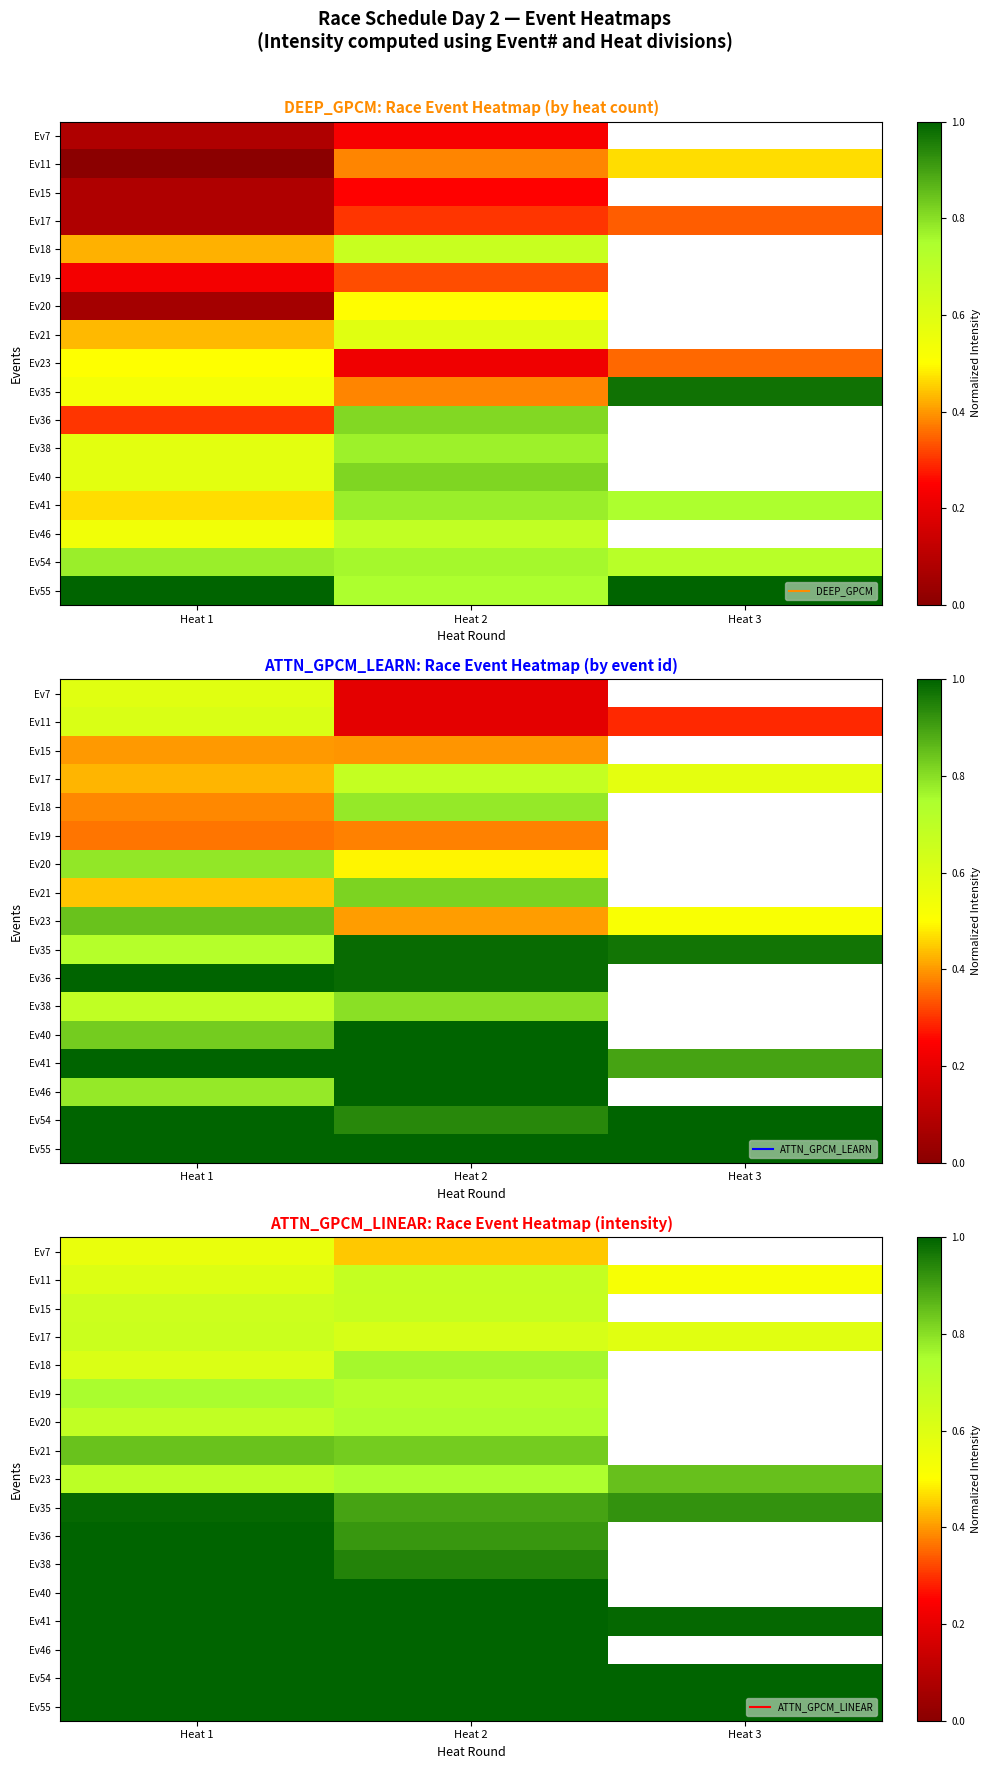

Between Heat 3 and Heat 2, which is larger?

Heat 2